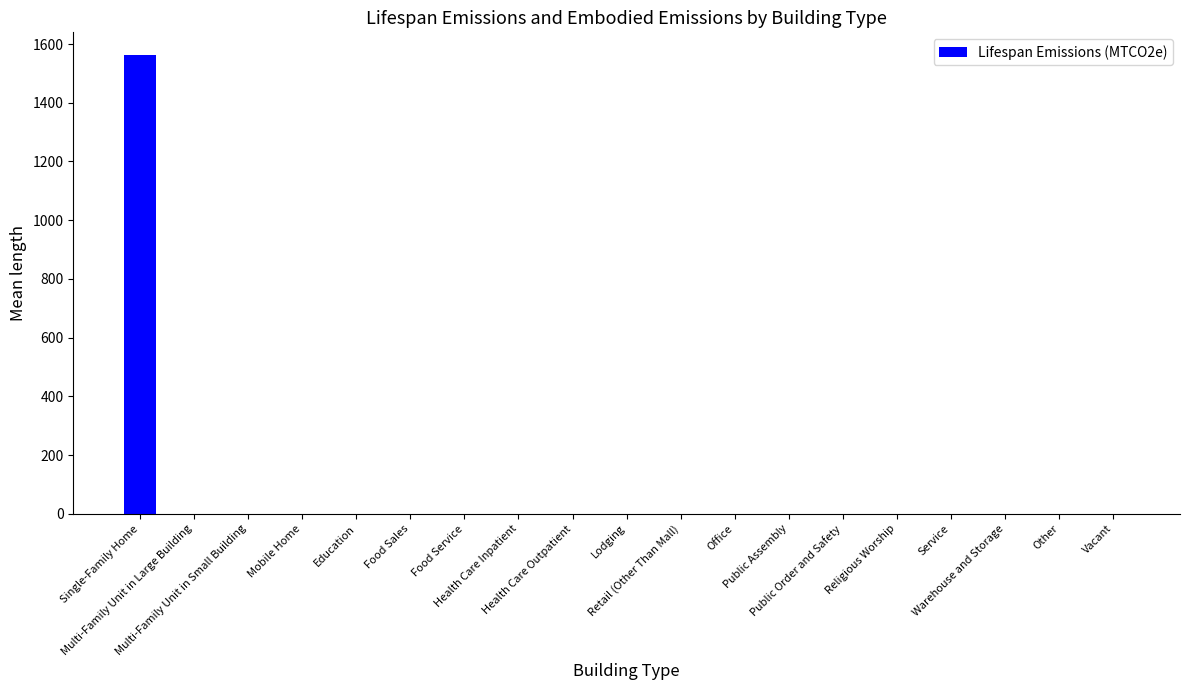

Are the bars horizontal?

No